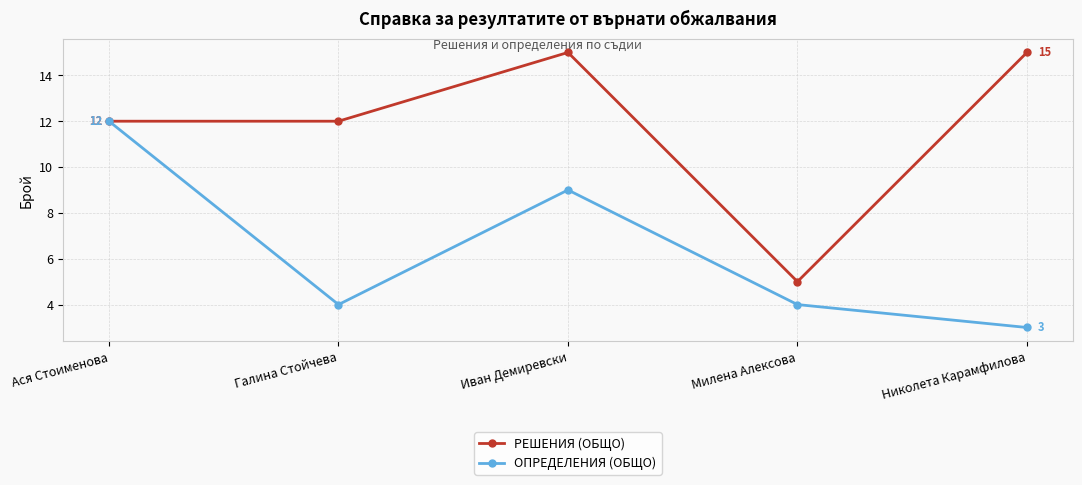

How many categories are shown in the chart?

5